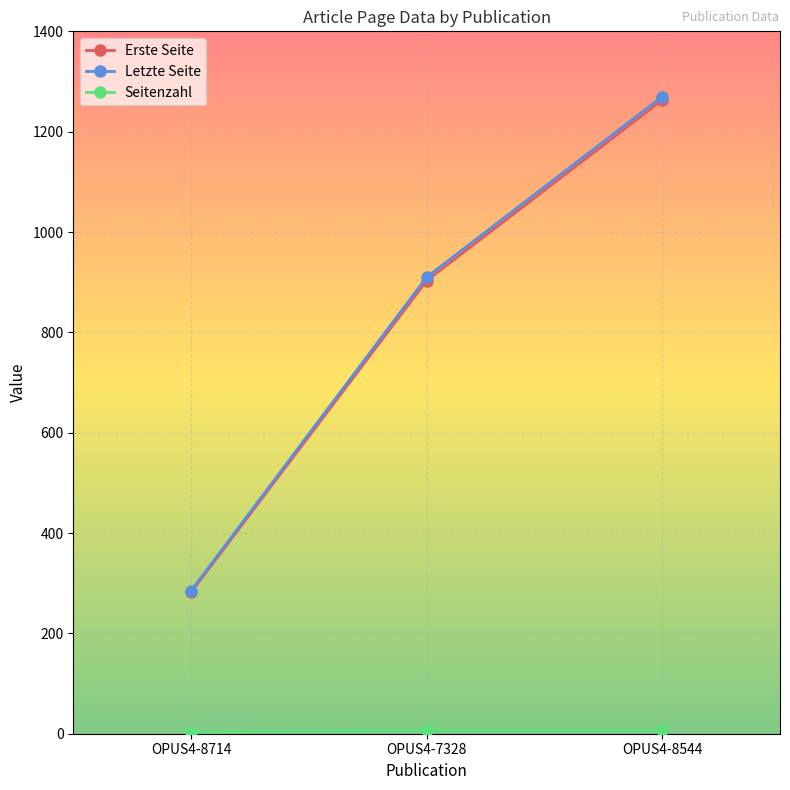

At which category is the sum across all series the highest?

OPUS4-8544